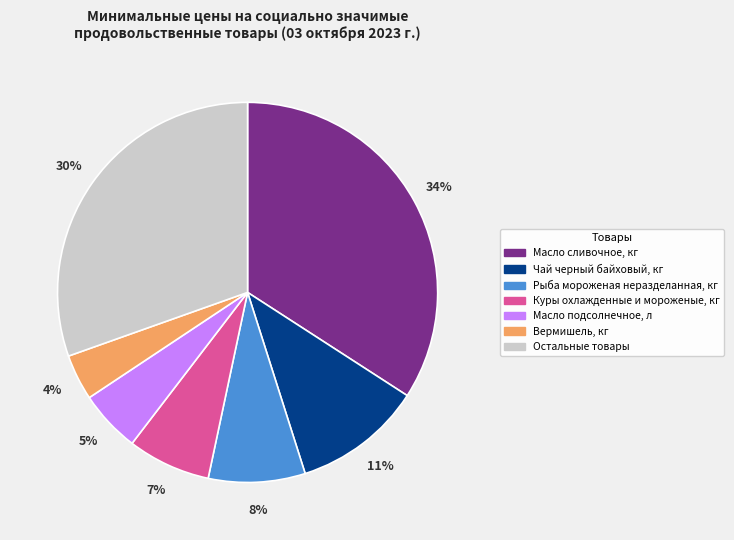

How many slices are in this pie chart?

7